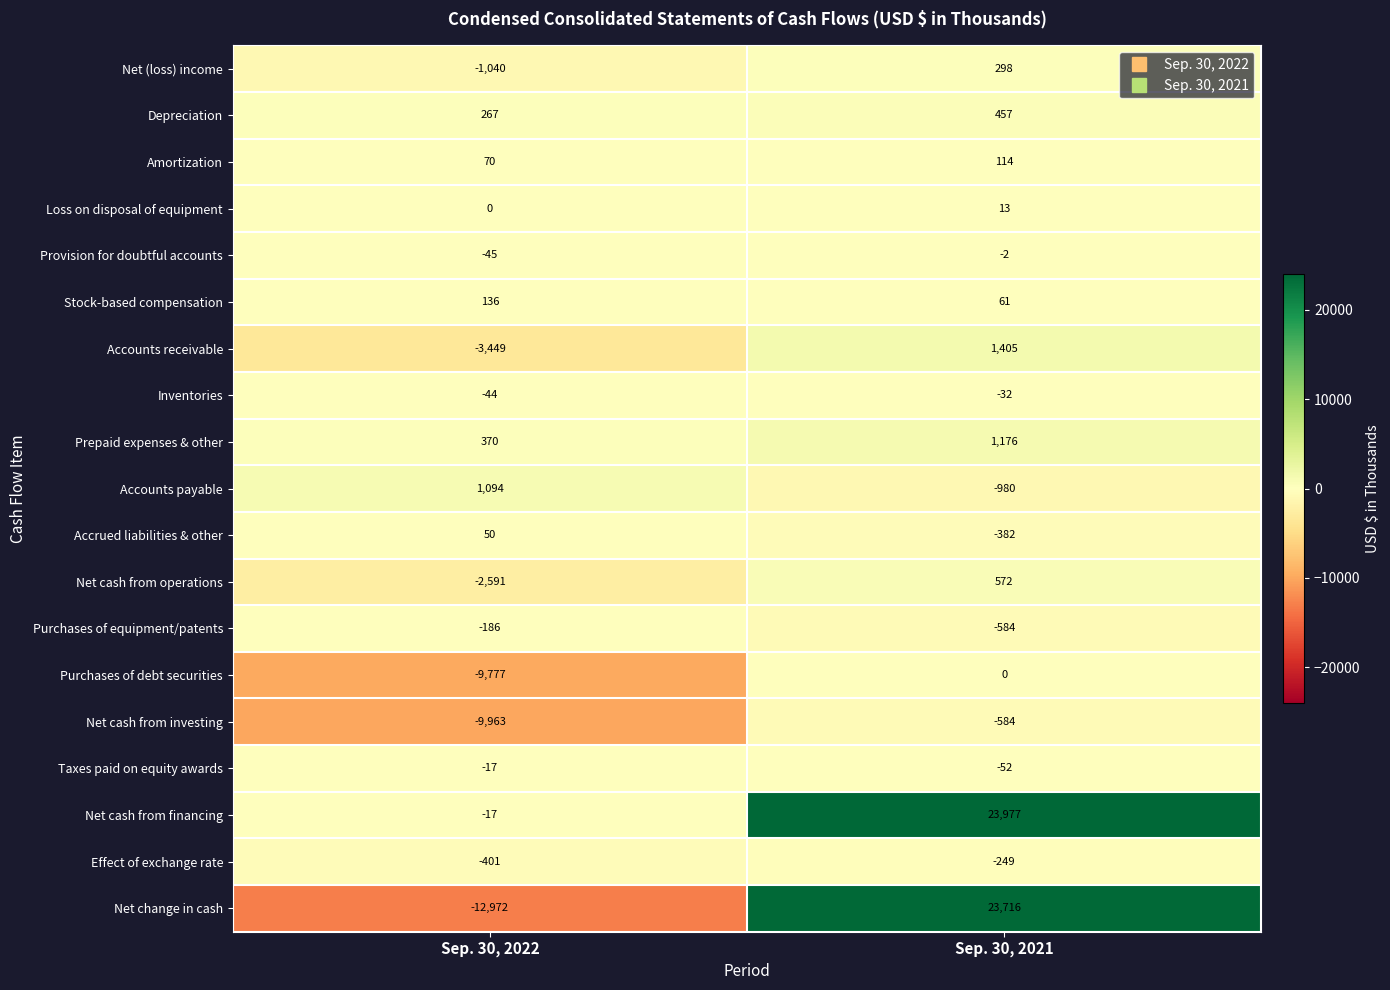

Count the number of data series in this chart.

19